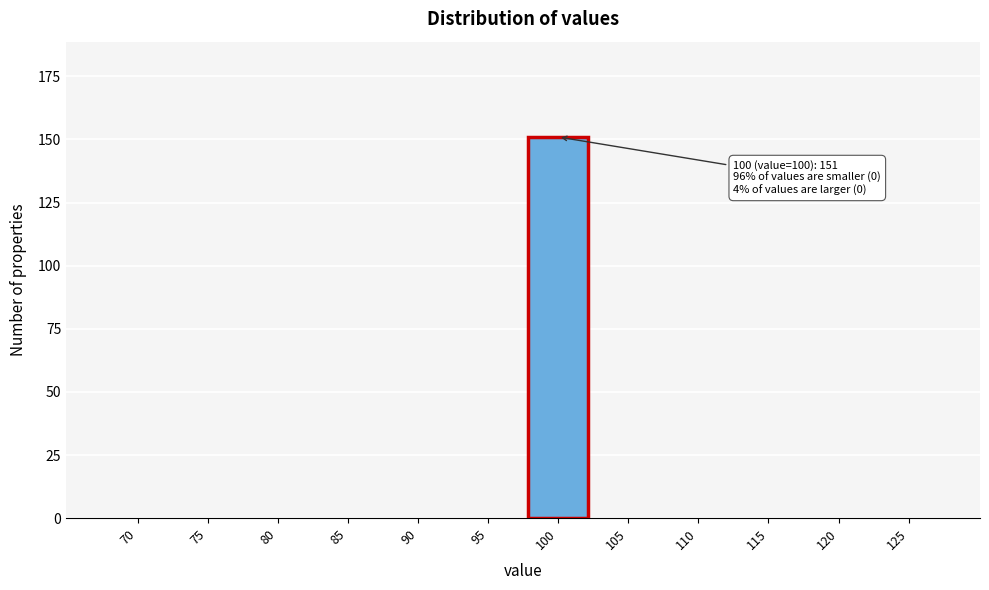

Reading right to left, transcribe all the data shown in this chart.

125=0	120=0	115=0	110=0	105=0	100=151	95=0	90=0	85=0	80=0	75=0	70=0